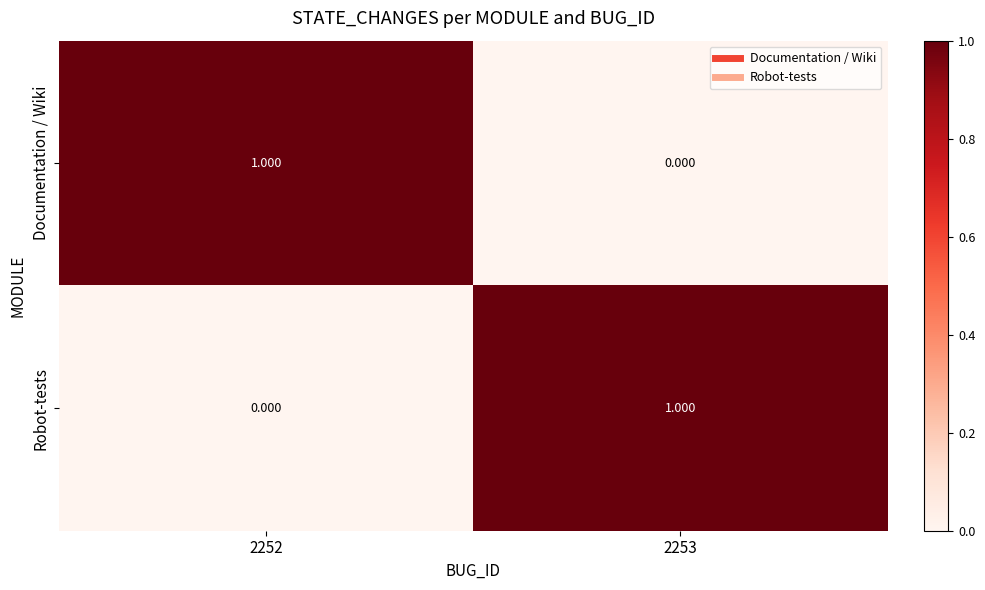

Rank the series at 2253 from lowest to highest value.

Documentation / Wiki, Robot-tests